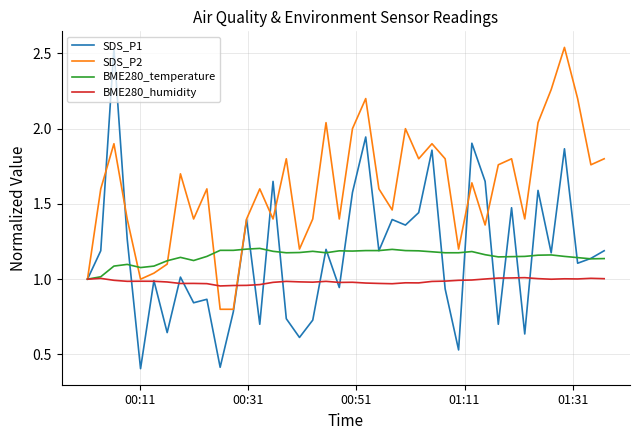

Which series has the widest spread of values?

SDS_P1